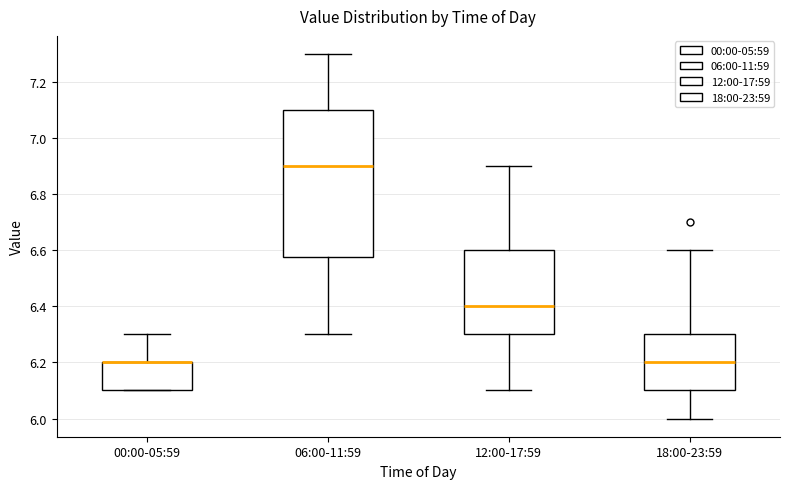

Reading left to right, read every box against the y-axis: the position of its median line, the range the box covers, and the ends of its whiskers. The values are not printed on the chart, so give them approximately, as read against the axis.

00:00-05:59: median 6.20 (drawn on the box's upper edge), box 6.10 to 6.20, whiskers 6.10 to 6.30
06:00-11:59: median 6.90, box 6.58 to 7.10, whiskers 6.30 to 7.30
12:00-17:59: median 6.40, box 6.30 to 6.60, whiskers 6.10 to 6.90
18:00-23:59: median 6.20, box 6.10 to 6.30, whiskers 6.00 to 6.60